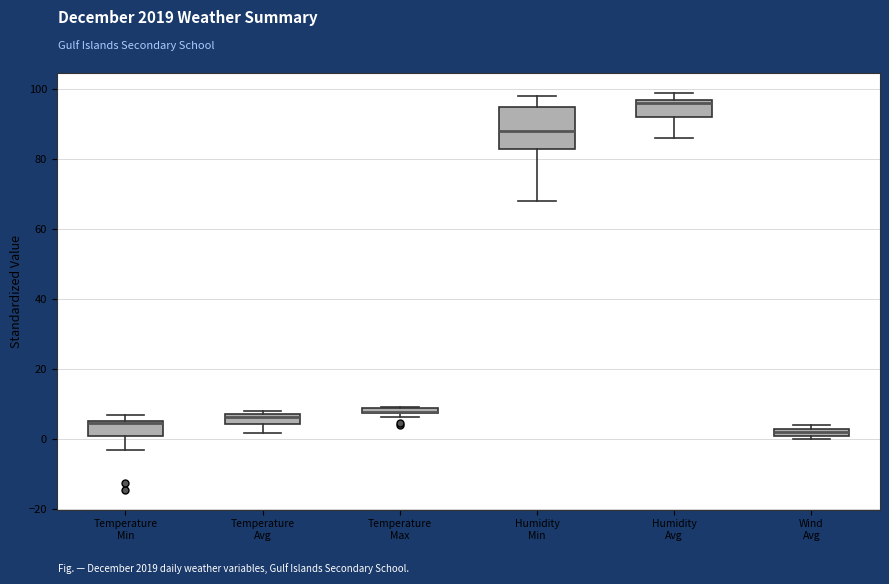

Where is the upper edge of the box for Temperature Avg on the y-axis? The values are not printed on the chart, so give them approximately, as read against the axis.

8